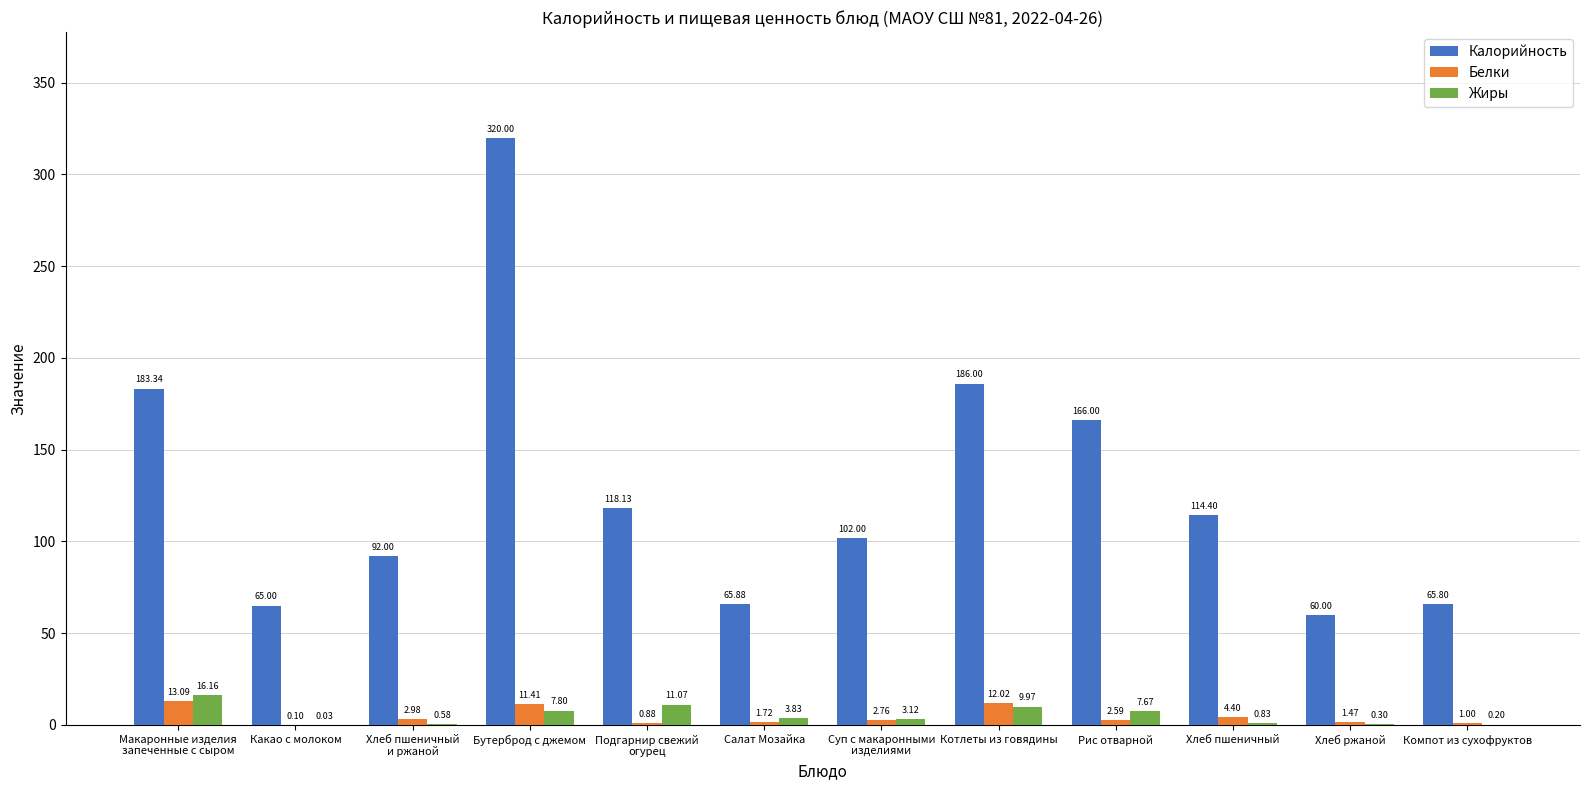

Is it true that Жиры equals 10.0 at Котлеты из говядины?

True